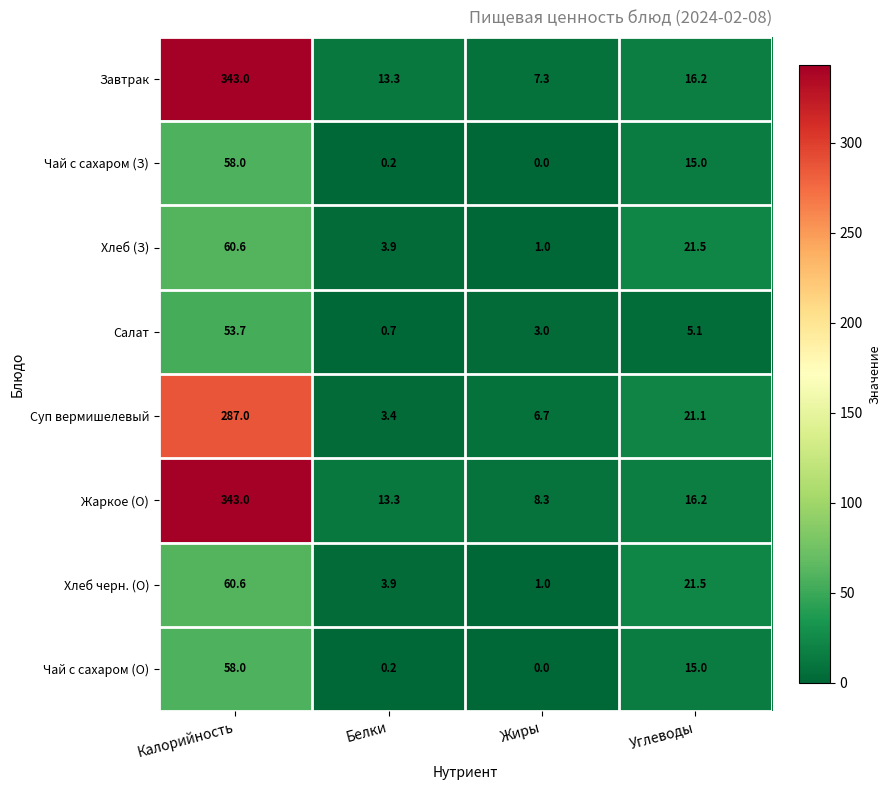

Is it true that Чай с сахаром (О) equals 19.9 at Калорийность?

False